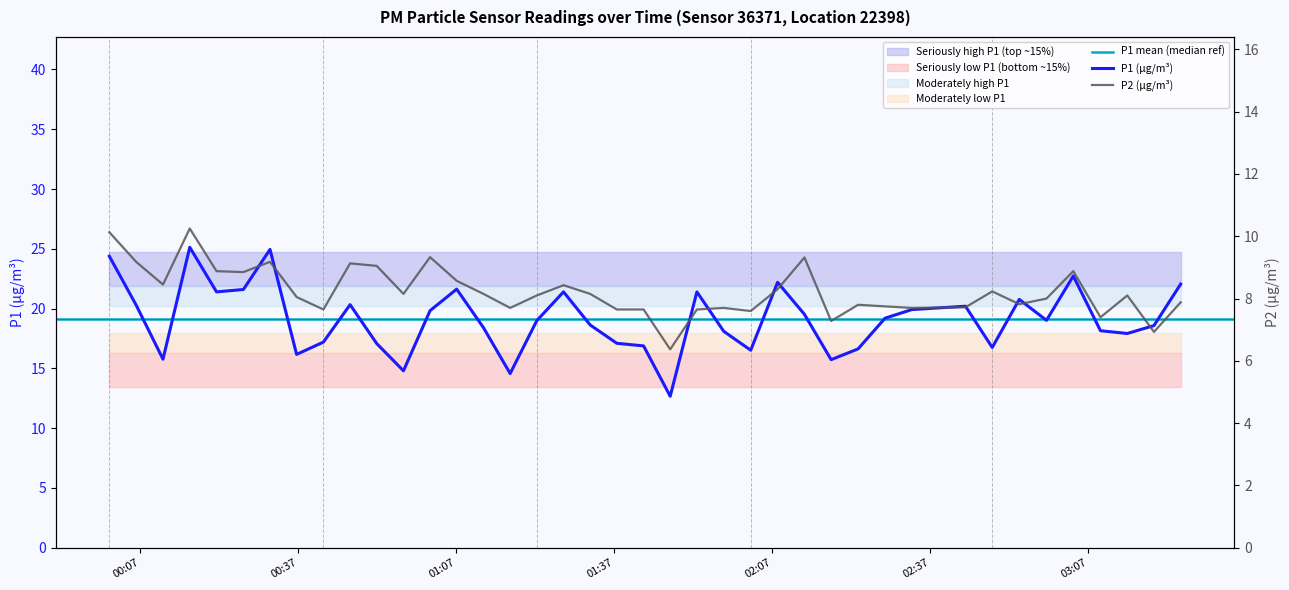

The P2 series shows 2.3 at 2023-03-01T02:33:32. True or false?

False